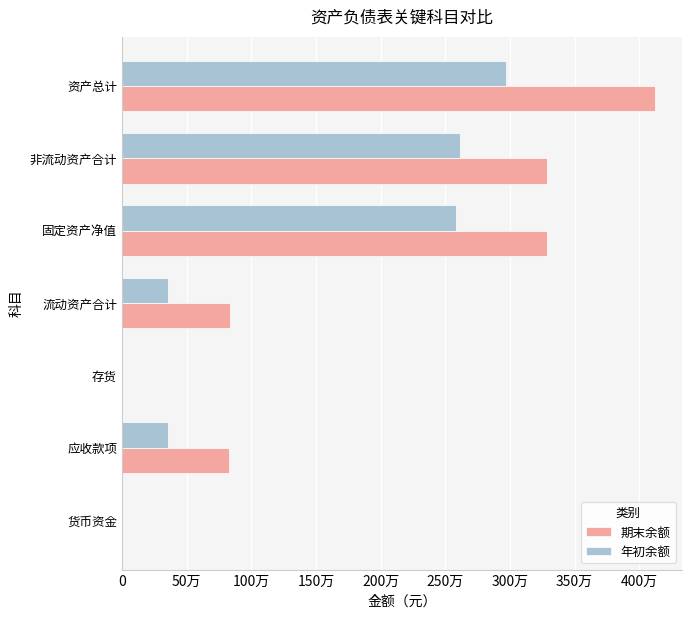

How many values in the 年初余额 series exceed 358135?

4